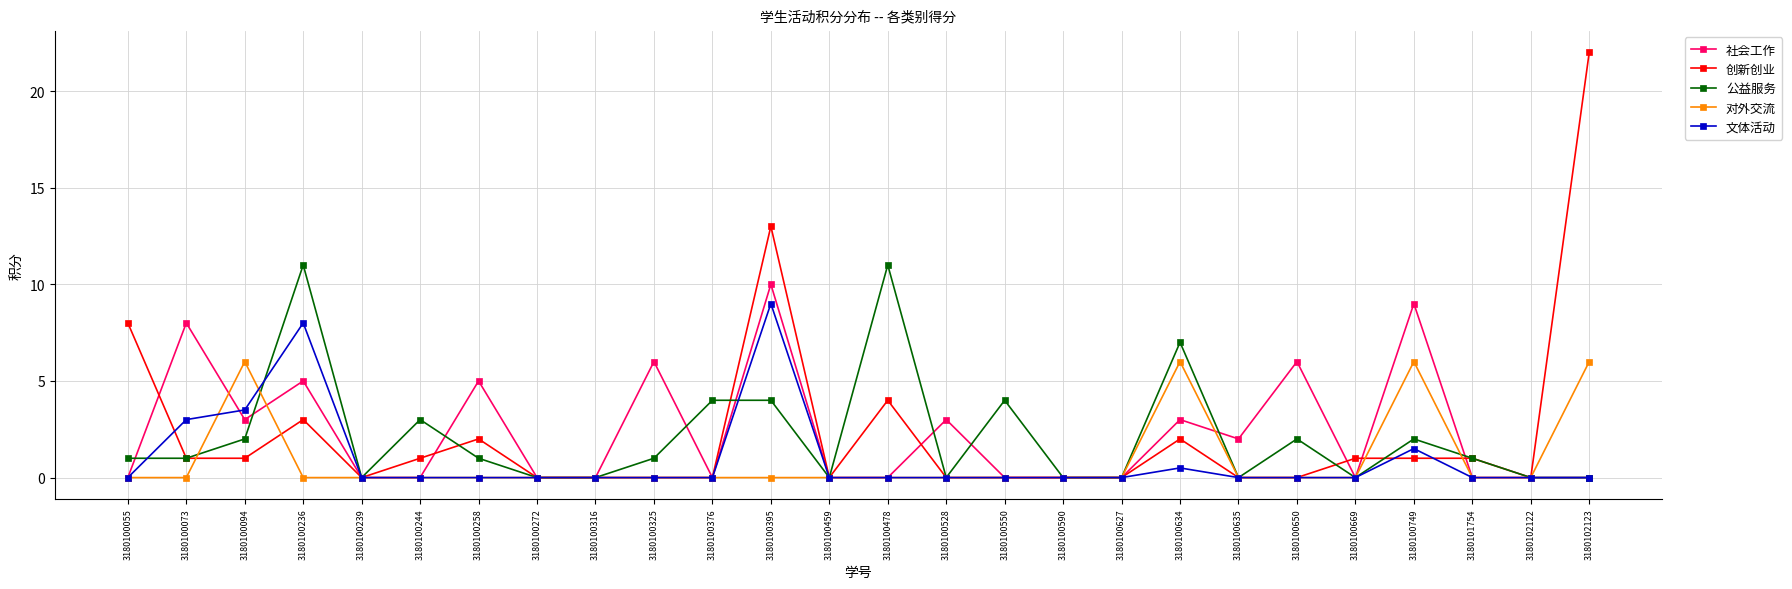

What is the sum of all 文体活动 values?

25.5